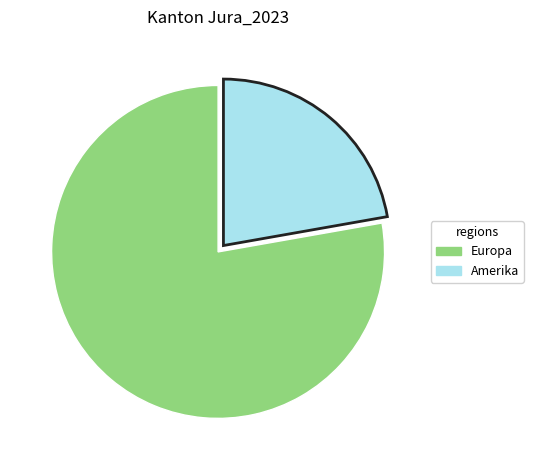

Is there any slice that represents more than half of the pie?

Yes